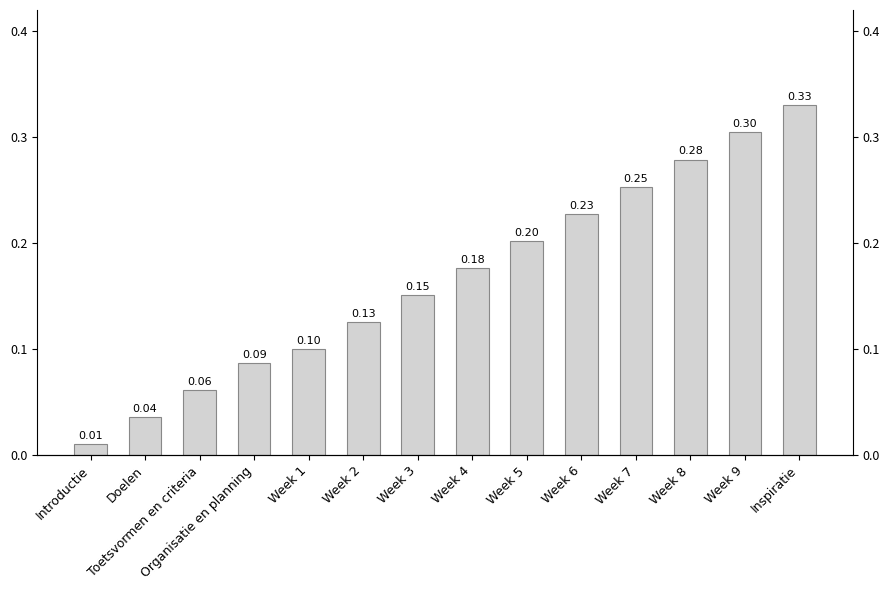

Rank the categories by value from highest to lowest.

Inspiratie, Week 9, Week 8, Week 7, Week 6, Week 5, Week 4, Week 3, Week 2, Week 1, Organisatie en planning, Toetsvormen en criteria, Doelen, Introductie